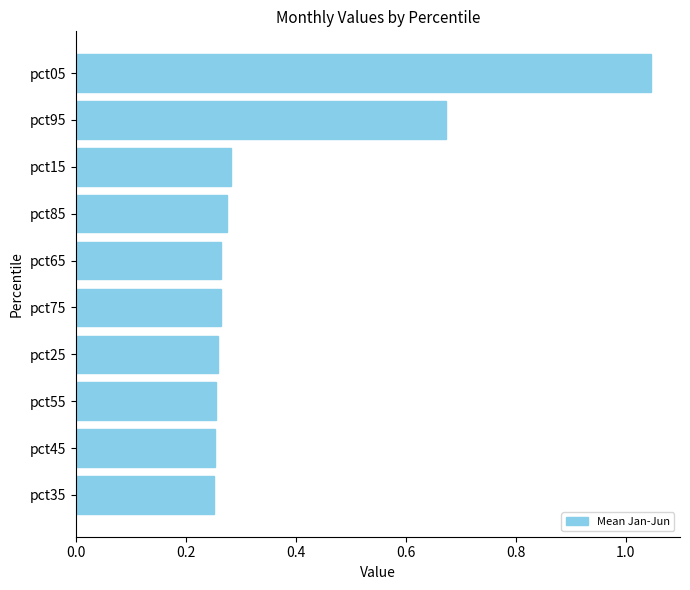

Between pct95 and pct25, which is larger?

pct95